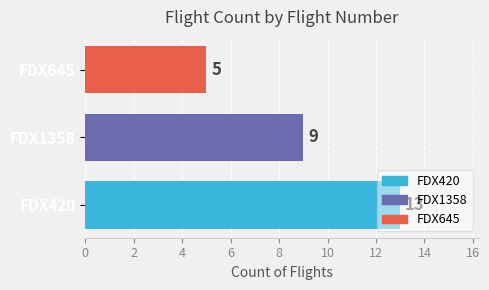

What is the minimum value shown in the chart?

5